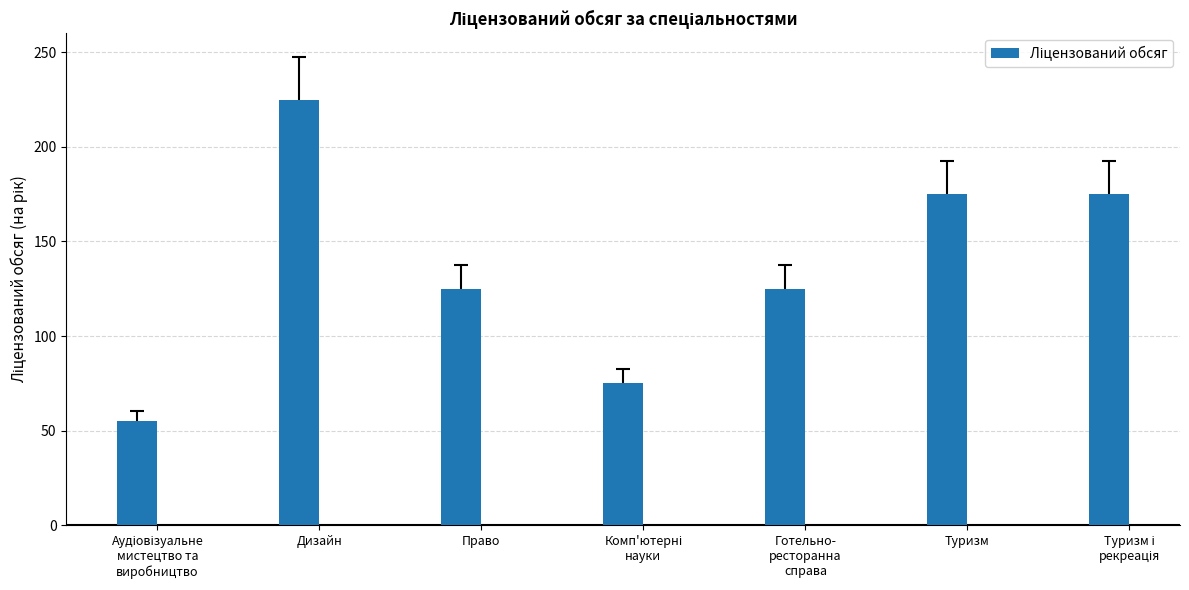

At which category does the chart reach its peak across all series?

Дизайн